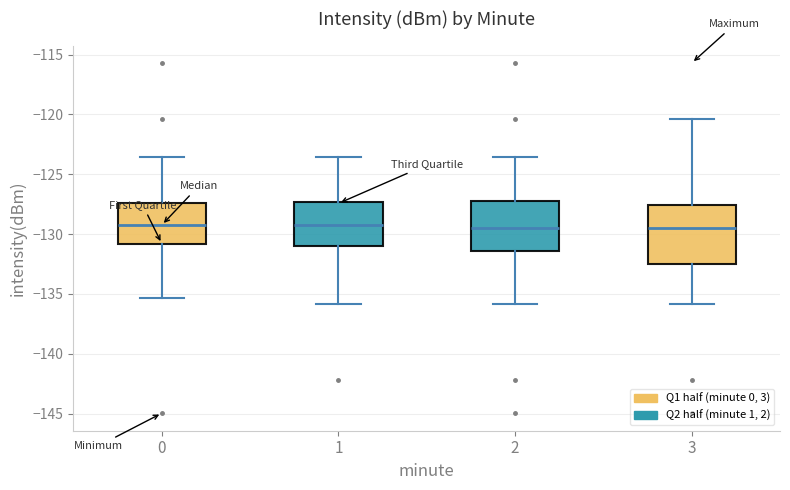

Reading left to right, read every box against the y-axis: the position of its median line, the range the box covers, and the ends of its whiskers. The values are not printed on the chart, so give them approximately, as read against the axis.

0: median -129.0, box -131.0 to -127.5, whiskers -135.5 to -123.5
1: median -129.0, box -131.0 to -127.5, whiskers -136.0 to -123.5
2: median -129.5, box -131.5 to -127.0, whiskers -136.0 to -123.5
3: median -129.5, box -132.5 to -127.5, whiskers -136.0 to -120.5